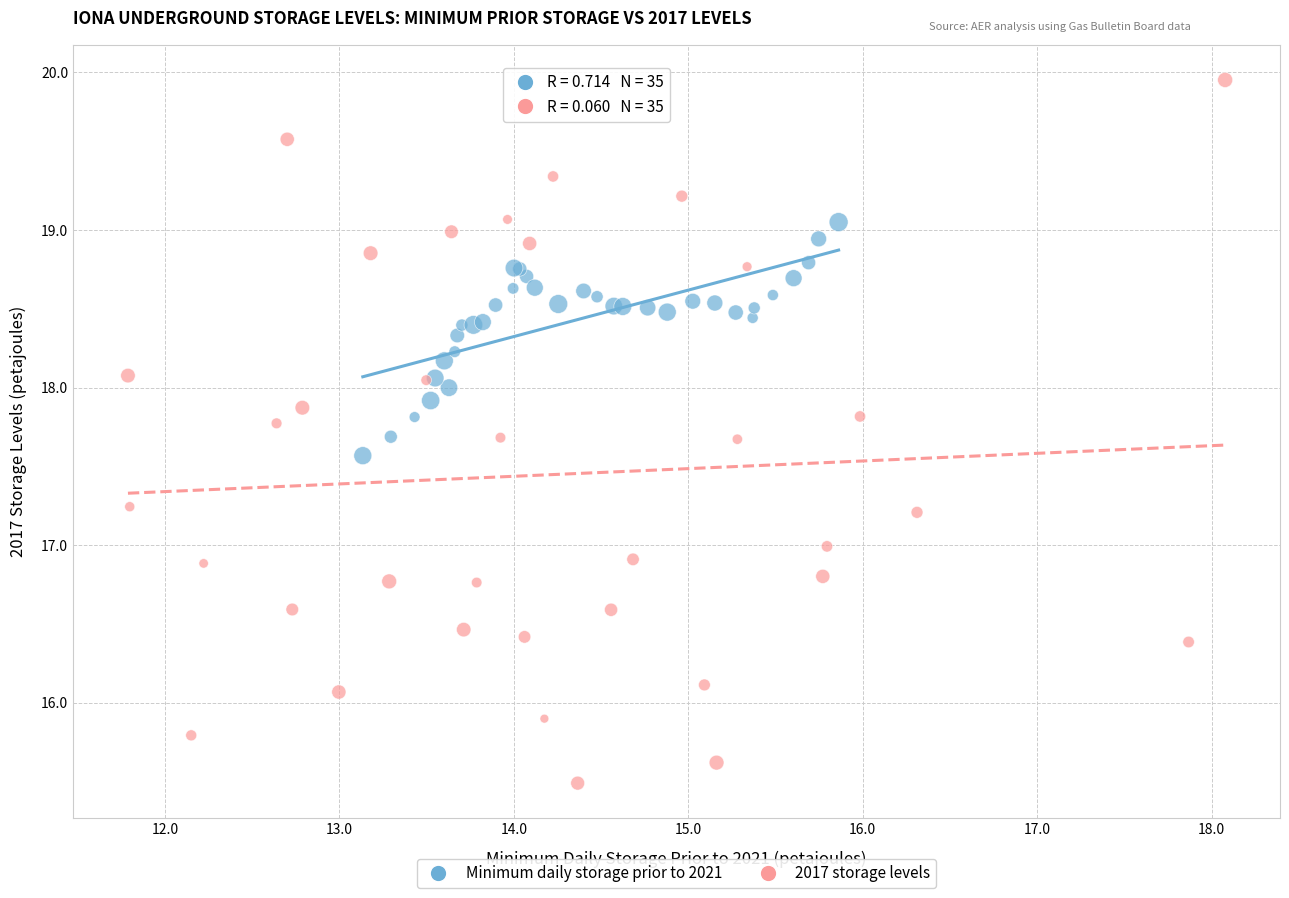

Which series reaches the minimum Y coordinate?

2017 storage levels